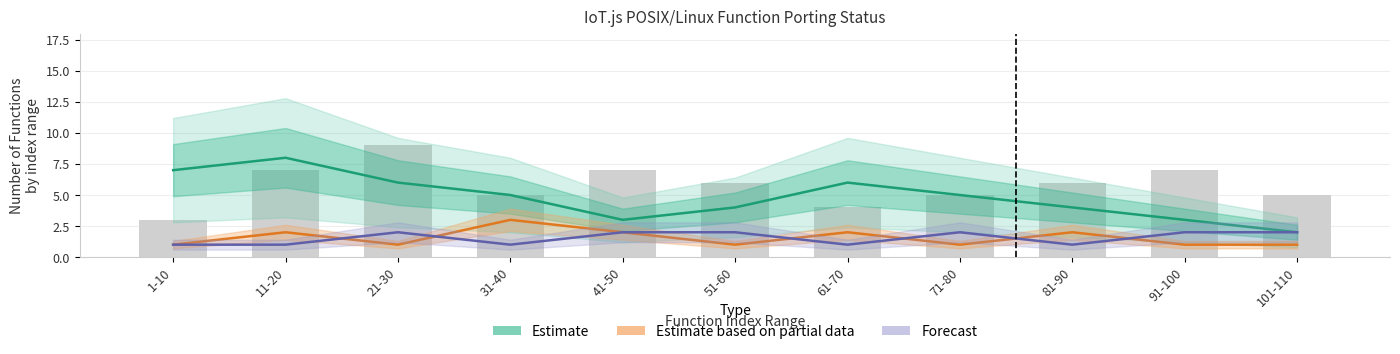

Between 41-50 and 1-10, which is larger?

1-10